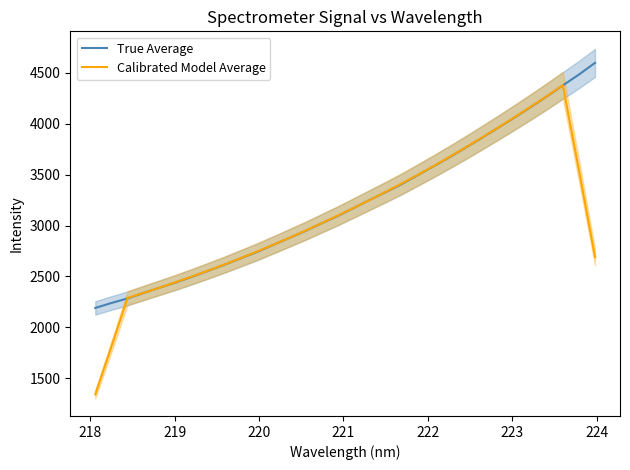

What is the minimum value for True Average?

2191.3